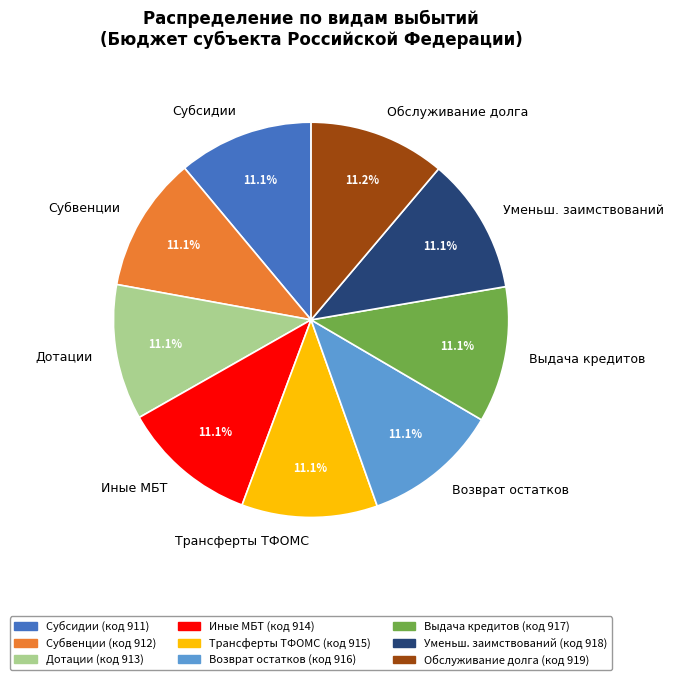

What is the ratio of the value at Субсидии to the value at Дотации?

1.0